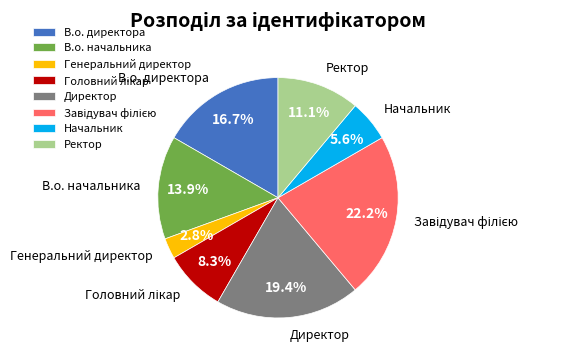

What percentage is the В.о. начальника slice, to the nearest percent?

14%